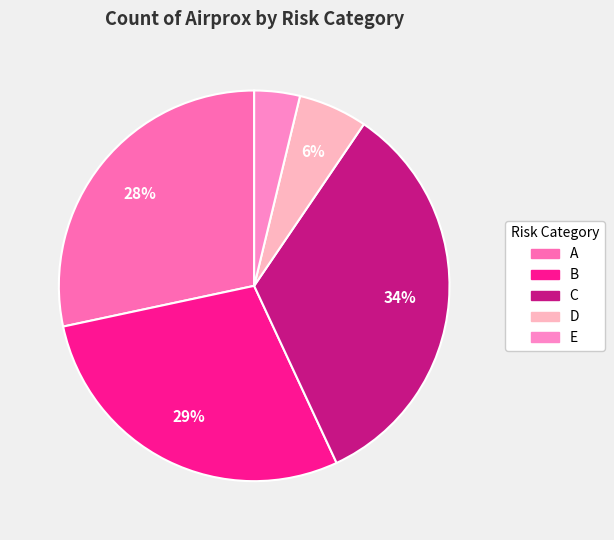

To the nearest percent, what is the average slice percentage?

20%